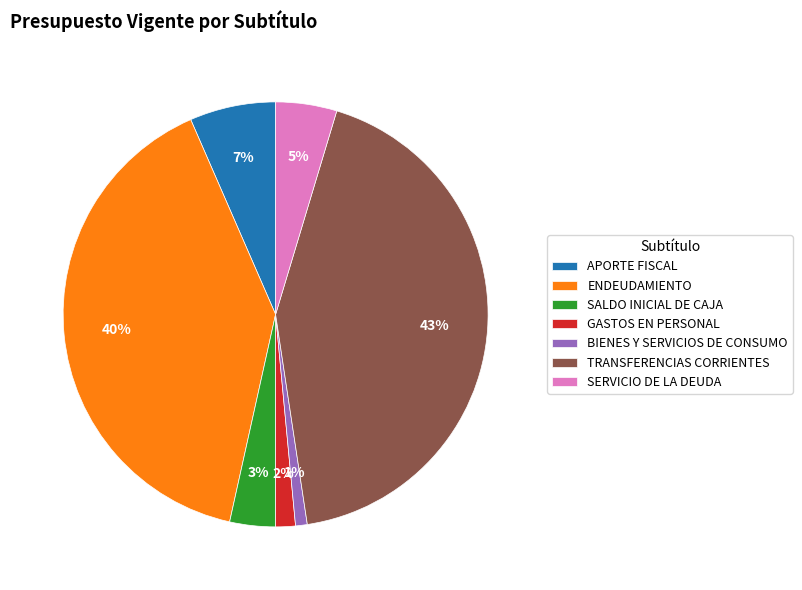

Which slice is the smallest?

BIENES Y SERVICIOS DE CONSUMO